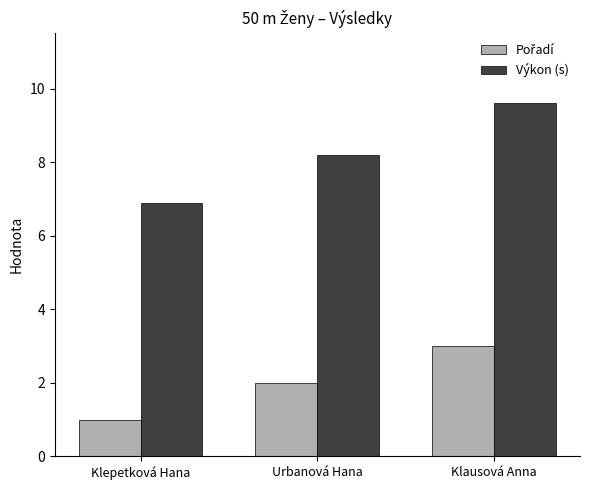

Where is Výkon (s) nearest to the value 8?

Urbanová Hana